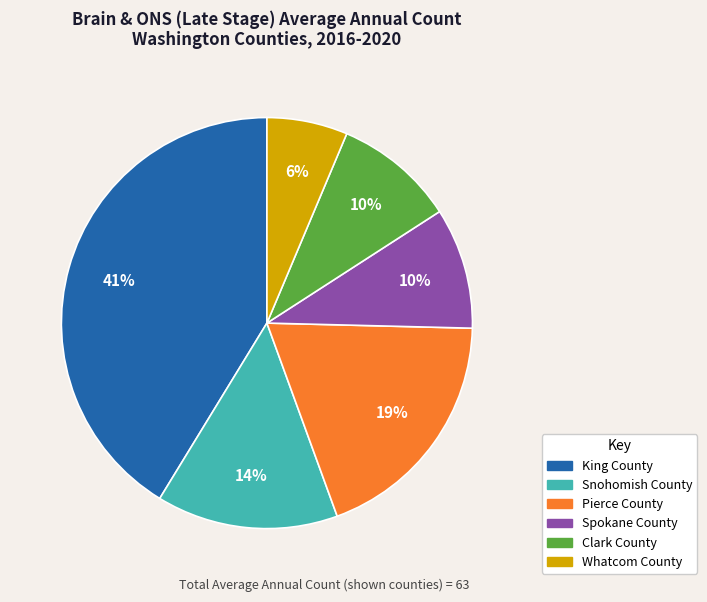

Which slice is the largest?

King County